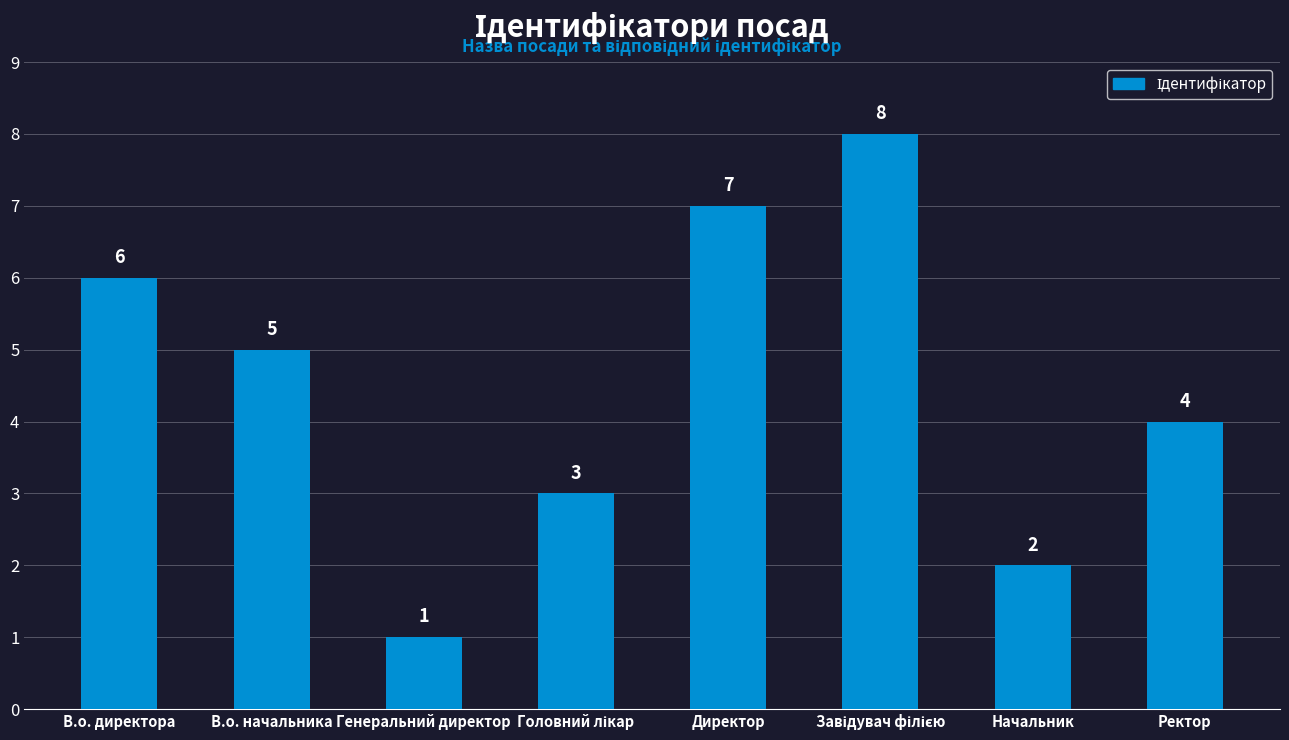

Reading right to left, transcribe all the data shown in this chart.

4	2	8	7	3	1	5	6